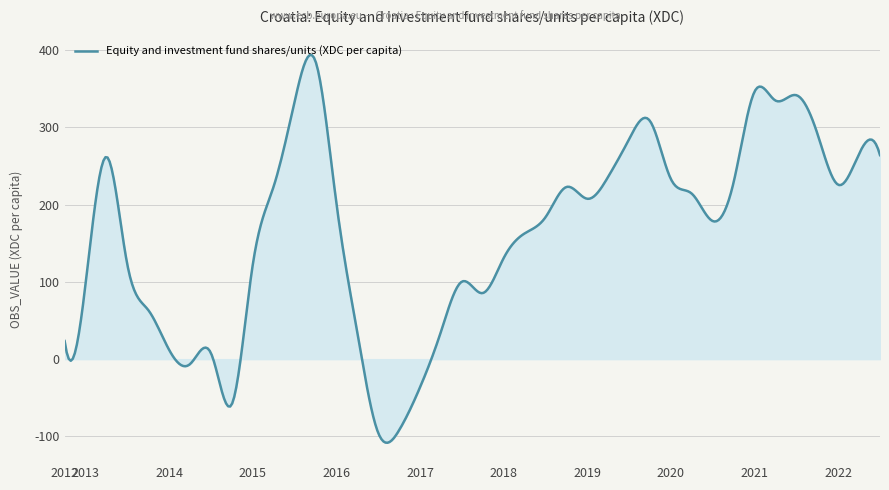

What is the sum of all values?

64916.7